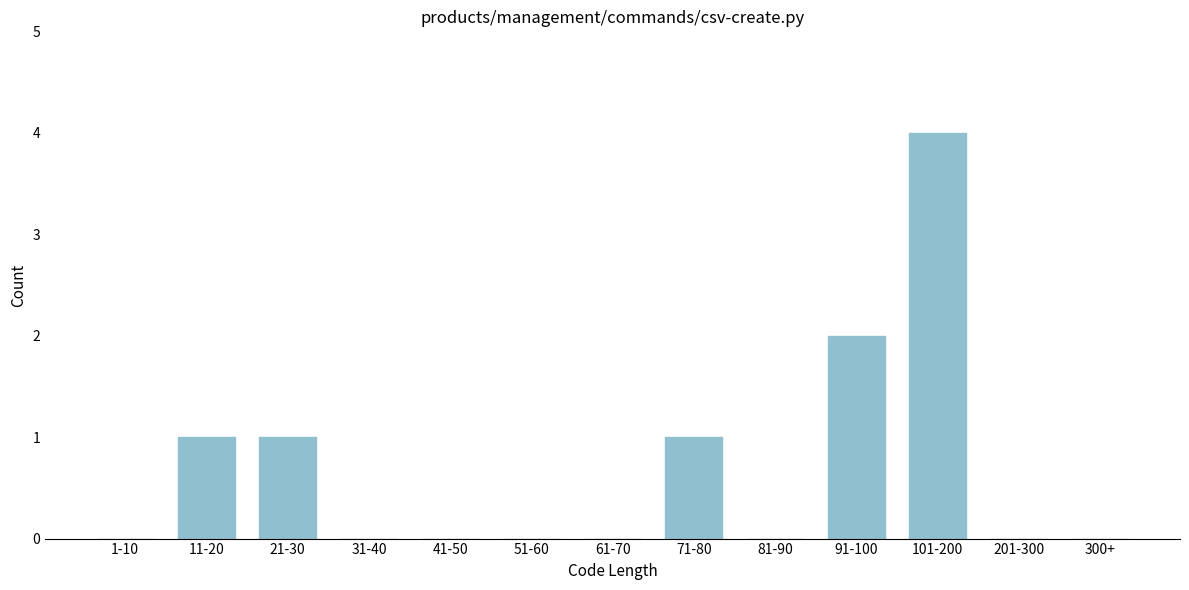

Reading left to right, what are all the values shown in this chart?

1-10=0	11-20=1	21-30=1	31-40=0	41-50=0	51-60=0	61-70=0	71-80=1	81-90=0	91-100=2	101-200=4	201-300=0	300+=0